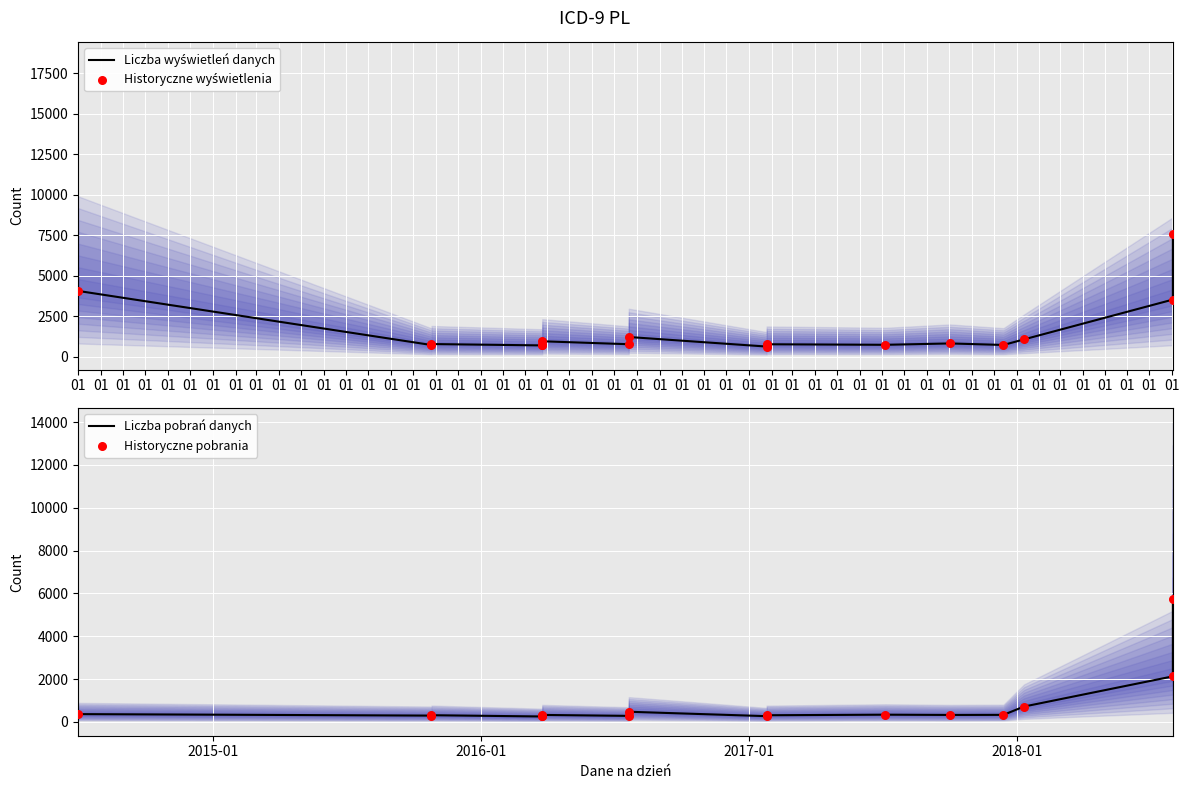

What are all the series names shown in the legend?

Liczba wyświetleń danych, Historyczne wyświetlenia, Liczba pobrań danych, Historyczne pobrania